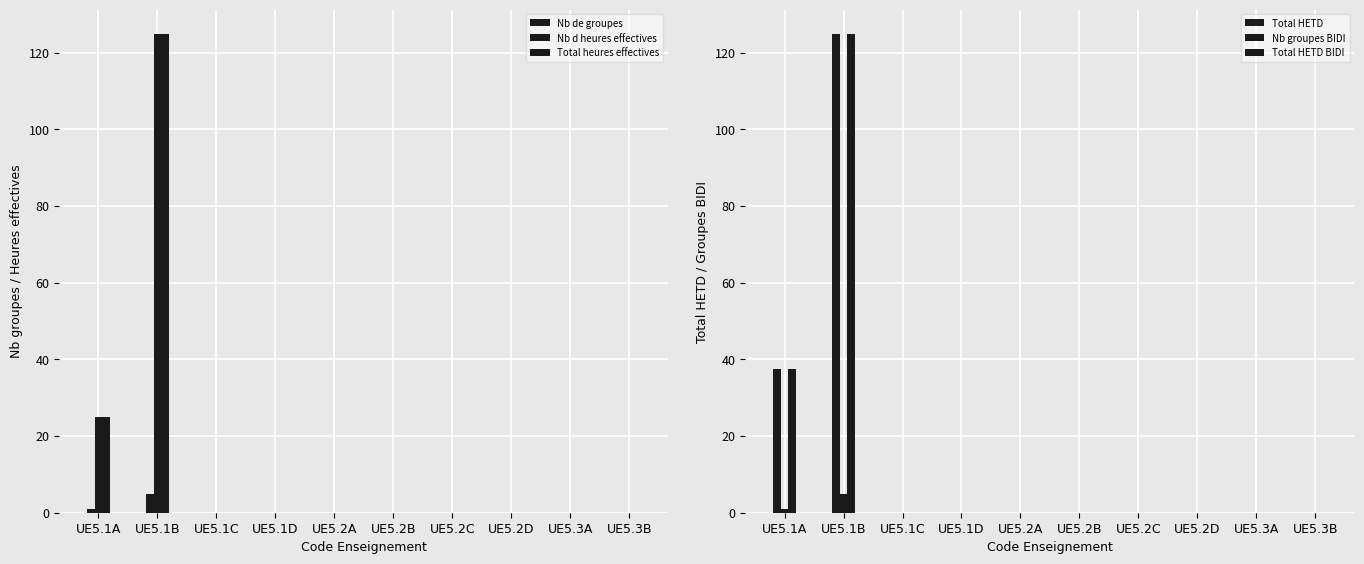

Which series has the largest total across all categories?

Total HETD